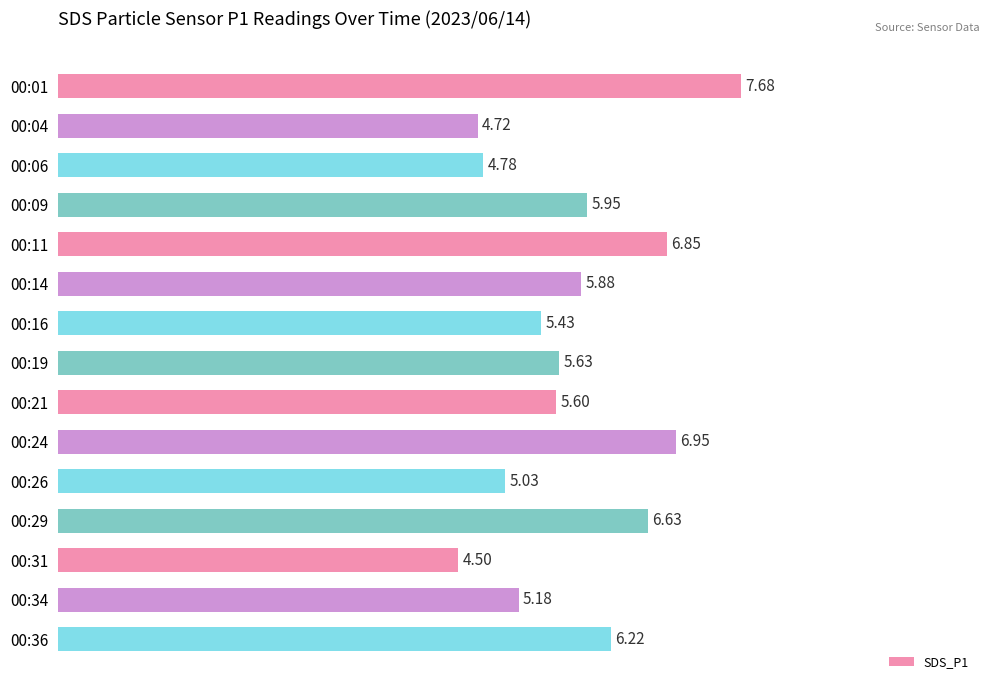

What is the maximum value shown in the chart?

7.7